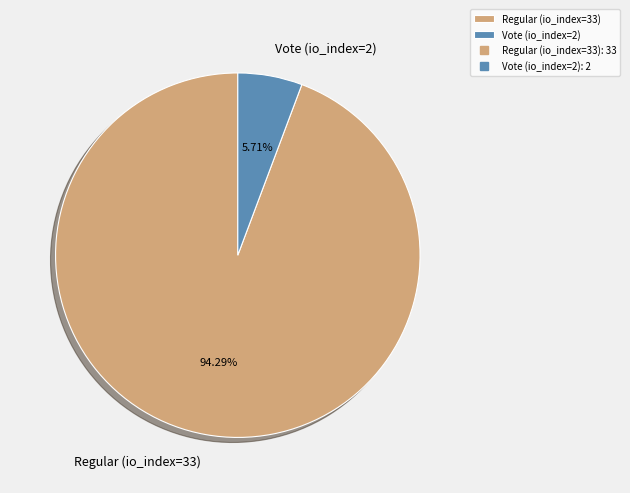

To the nearest percent, what portion does Vote (io_index=2) represent?

6%